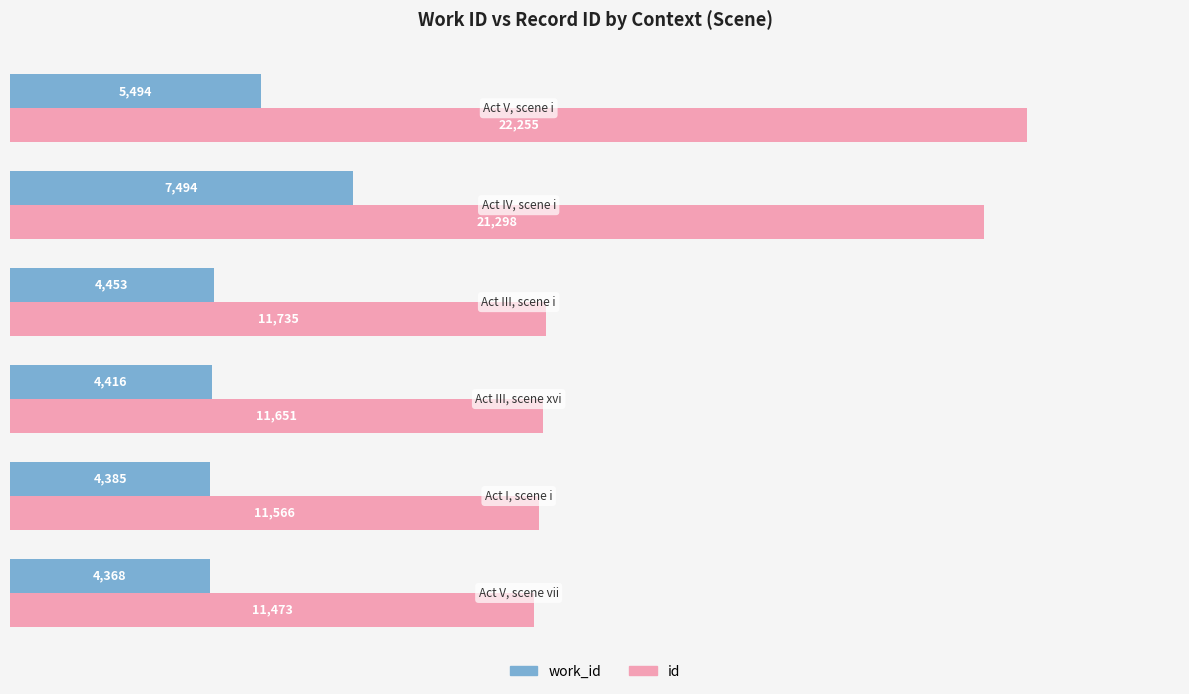

List the series in order of their overall mean, highest first.

id, work_id